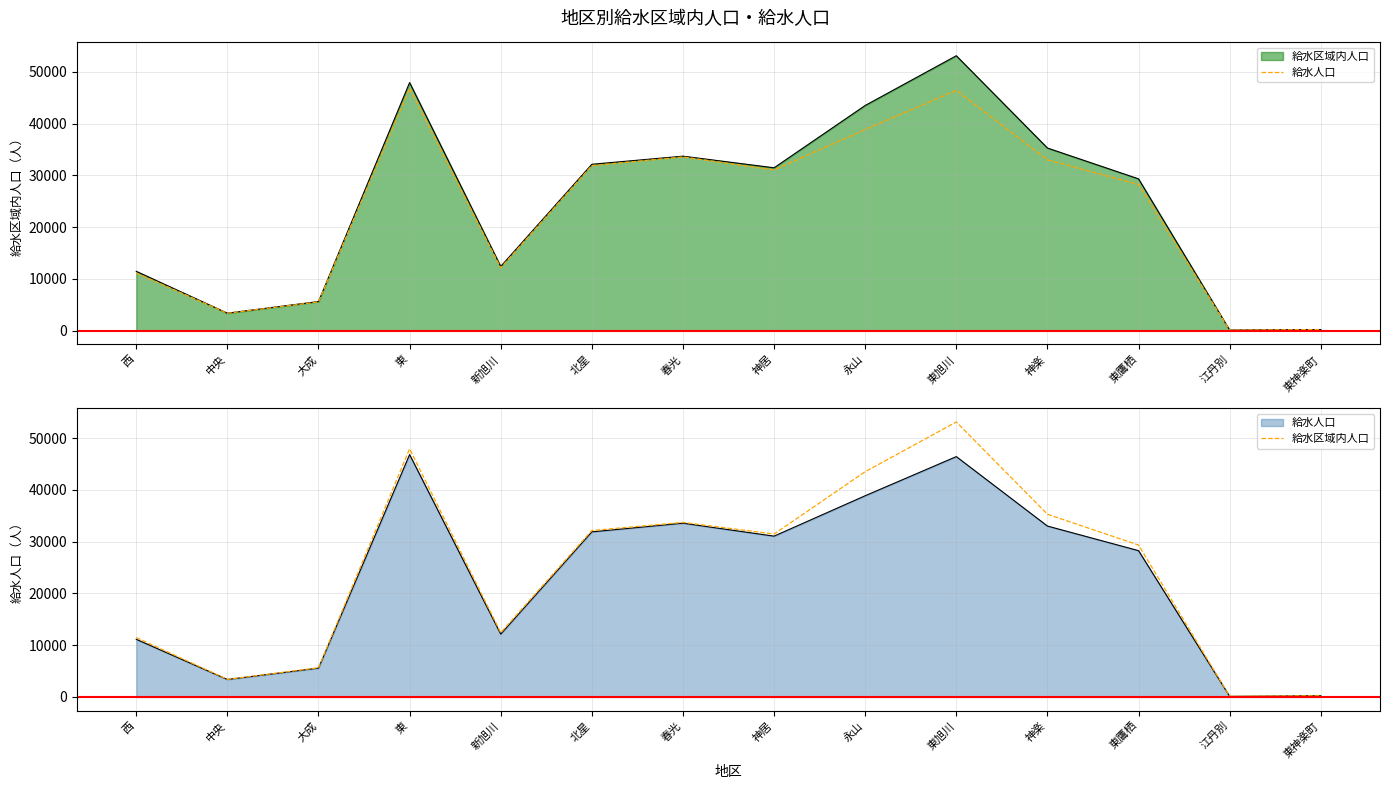

Rank the categories by 給水区域内人口 value from lowest to highest.

江丹別, 東神楽町, 中央, 大成, 西, 新旭川, 東鷹栖, 神居, 北星, 春光, 神楽, 永山, 東, 東旭川